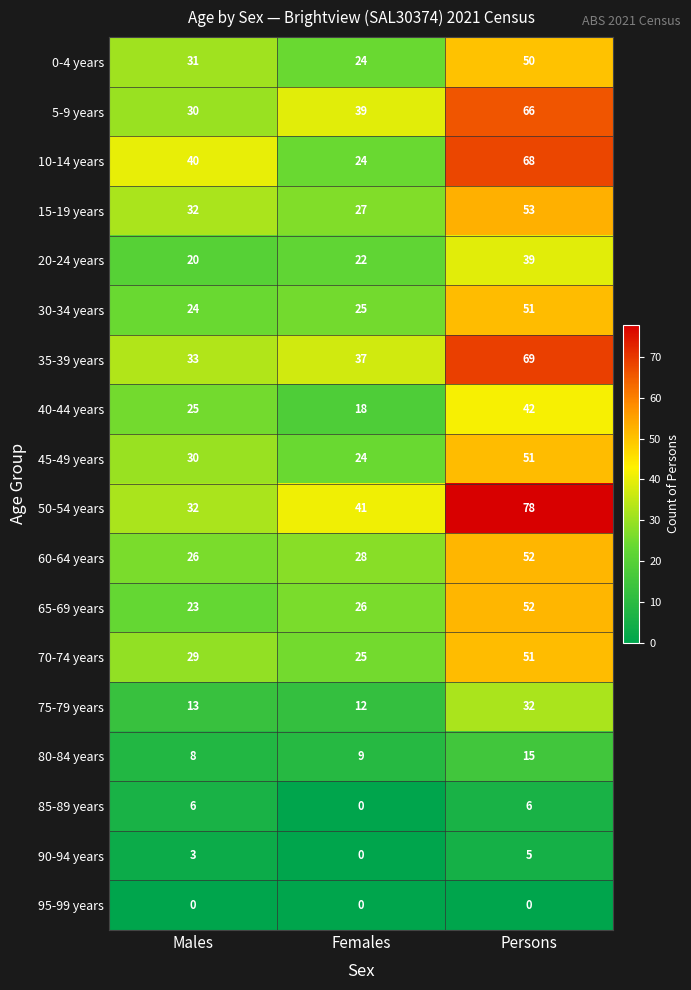

Read the 20-24 years value at Females, to the nearest 10.

20